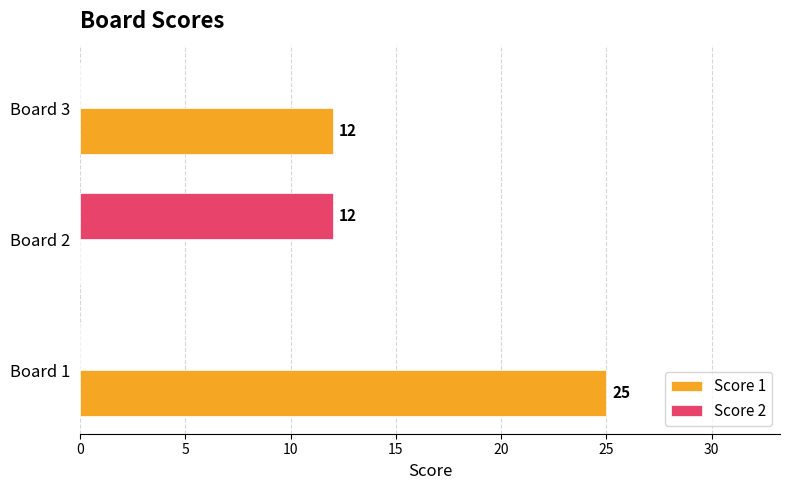

What is the sum of the Score 1 values at Board 3 and Board 2?

12